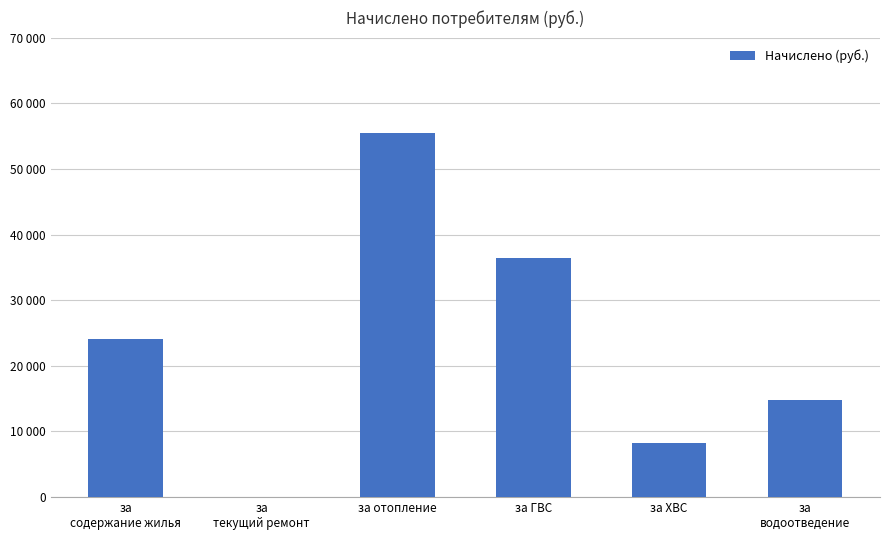

Rank the categories by value from highest to lowest.

за отопление, за ГВС, за
содержание жилья, за
водоотведение, за ХВС, за
текущий ремонт